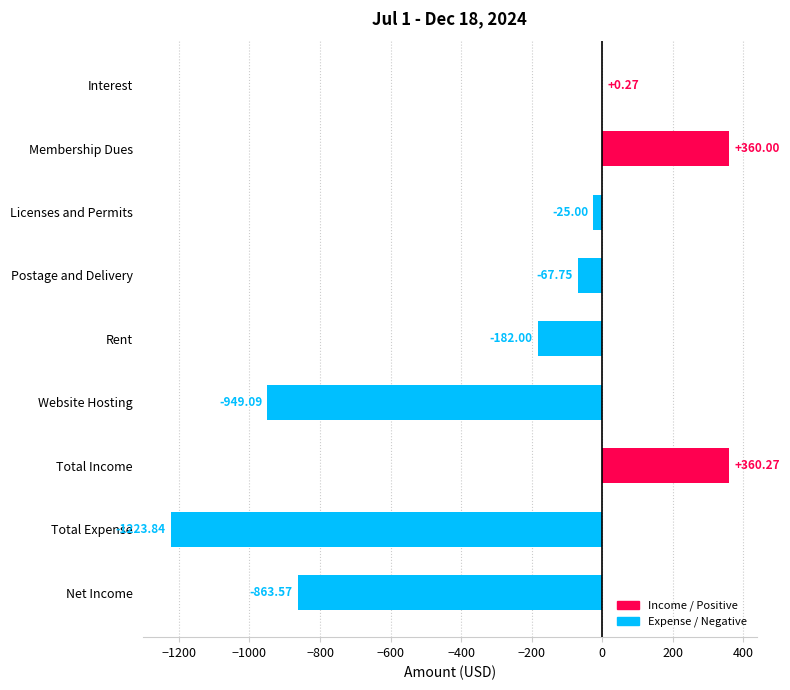

Which label corresponds to the largest value in the chart?

Total Income